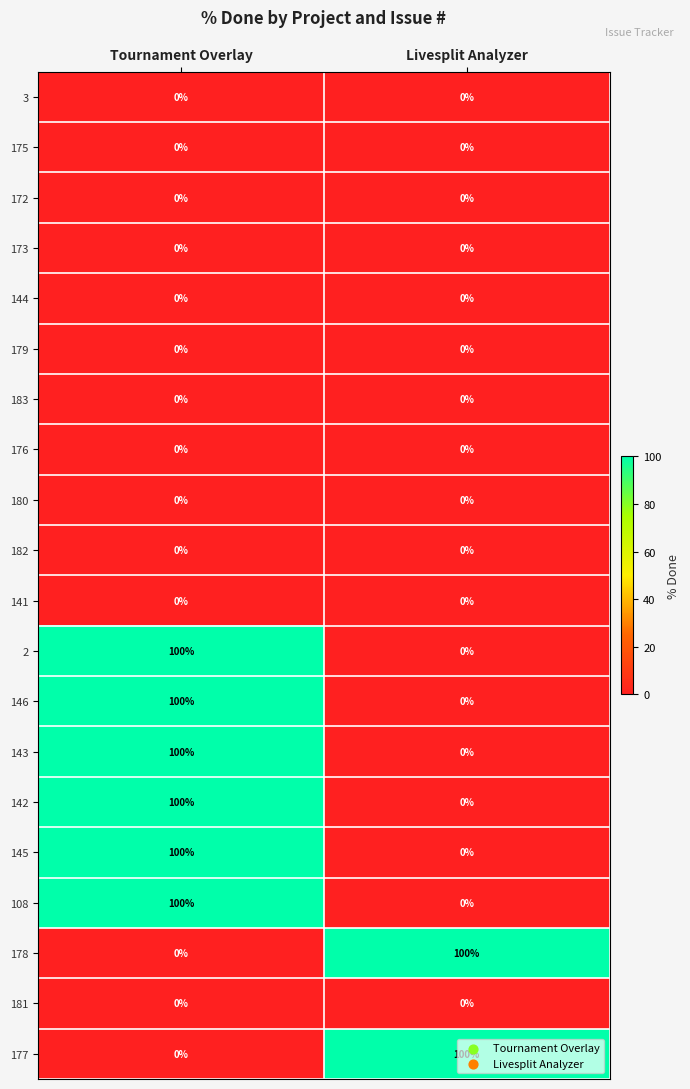

Is it true that 182 equals 0 at Tournament Overlay?

True